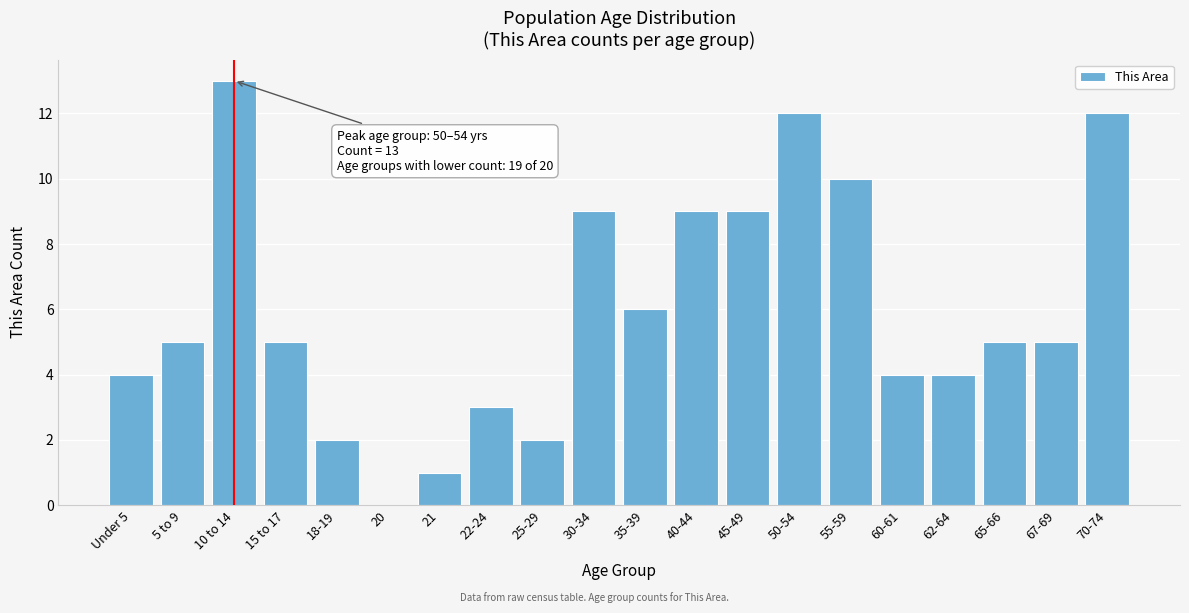

Reading left to right, extract all data points from this chart.

Under 5=4	5 to 9=5	10 to 14=13	15 to 17=5	18-19=2	20=0	21=1	22-24=3	25-29=2	30-34=9	35-39=6	40-44=9	45-49=9	50-54=12	55-59=10	60-61=4	62-64=4	65-66=5	67-69=5	70-74=12